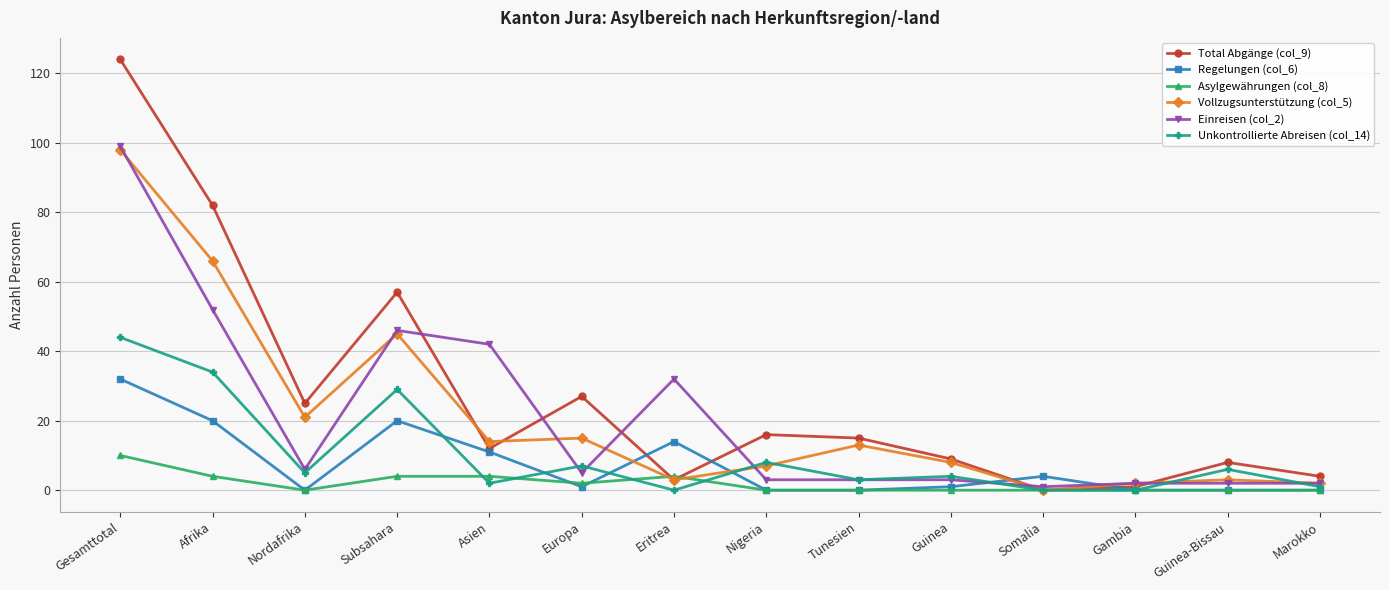

Rank the series at Afrika from highest to lowest value.

Total Abgänge (col_9), Vollzugsunterstützung (col_5), Einreisen (col_2), Unkontrollierte Abreisen (col_14), Regelungen (col_6), Asylgewährungen (col_8)